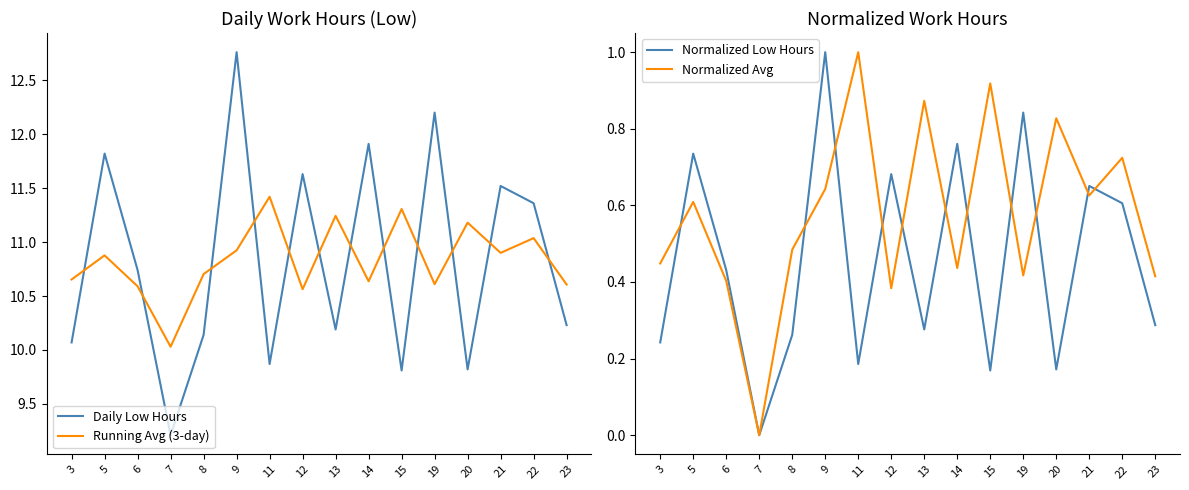

Reading right to left, transcribe all the data shown in this chart.

Daily Low Hours: 23=10.2	22=11.4	21=11.5	20=9.8	19=12.2	15=9.8	14=11.9	13=10.2	12=11.6	11=9.9	9=12.8	8=10.1	7=9.2	6=10.7	5=11.8	3=10.1
Running Avg (3-day): 23=10.6	22=11.0	21=10.9	20=11.2	19=10.6	15=11.3	14=10.6	13=11.2	12=10.6	11=11.4	9=10.9	8=10.7	7=10.0	6=10.6	5=10.9	3=10.7
Normalized Low Hours: 23=0.3	22=0.6	21=0.7	20=0.2	19=0.8	15=0.2	14=0.8	13=0.3	12=0.7	11=0.2	9=1.0	8=0.3	7=0.0	6=0.4	5=0.7	3=0.2
Normalized Avg: 23=0.4	22=0.7	21=0.6	20=0.8	19=0.4	15=0.9	14=0.4	13=0.9	12=0.4	11=1.0	9=0.6	8=0.5	7=0.0	6=0.4	5=0.6	3=0.4